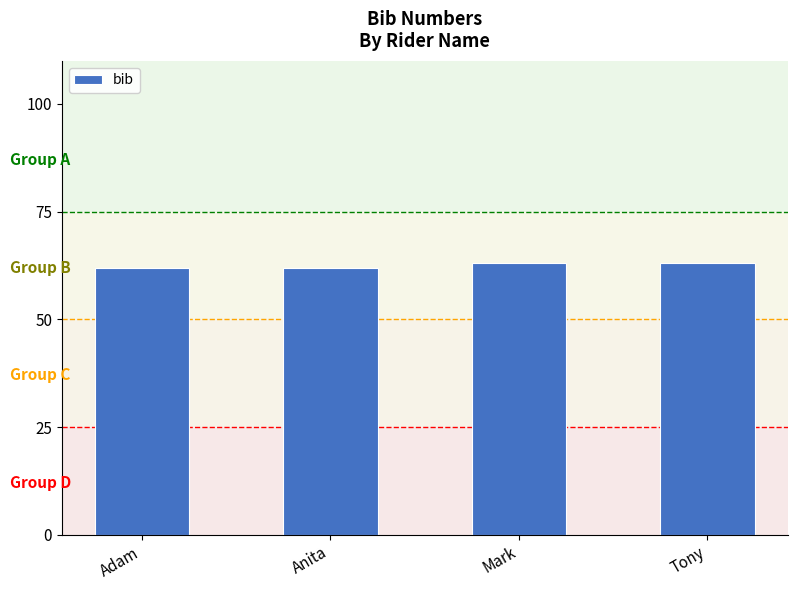

Read the value at Adam.

62